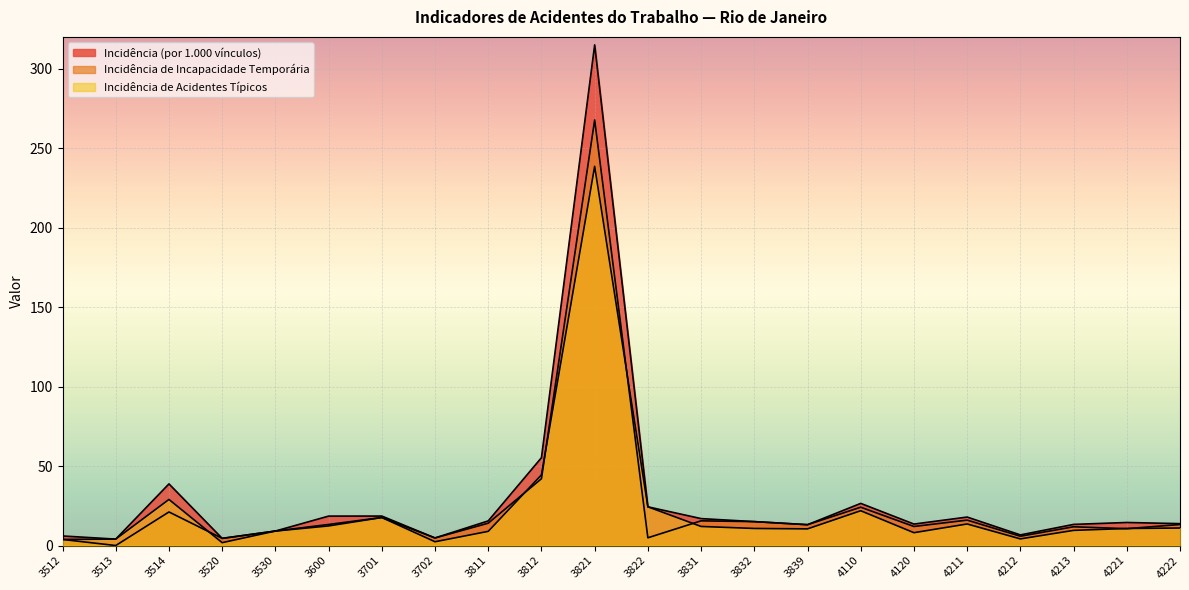

What is the difference between the maximum and minimum values in the Incidência de Incapacidade Temporária series?

267.7